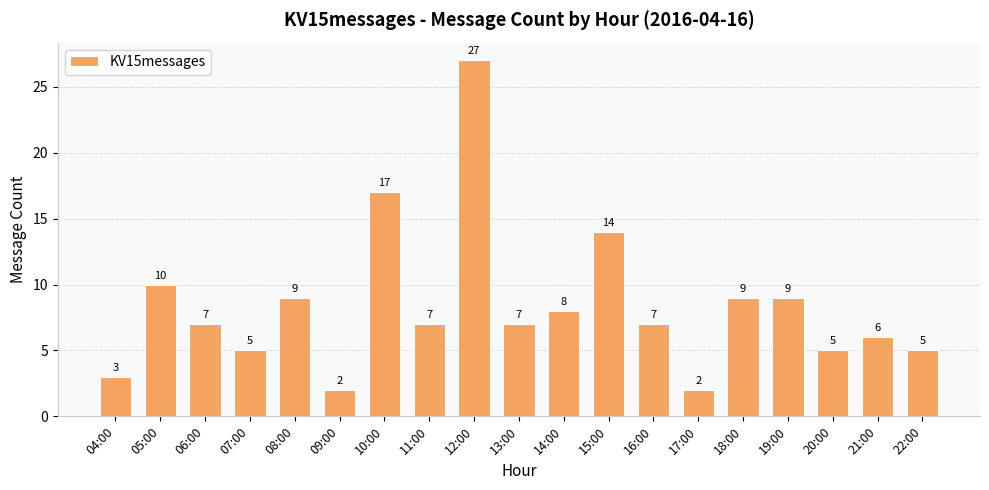

What is the value of the 16th bar from the left?

9